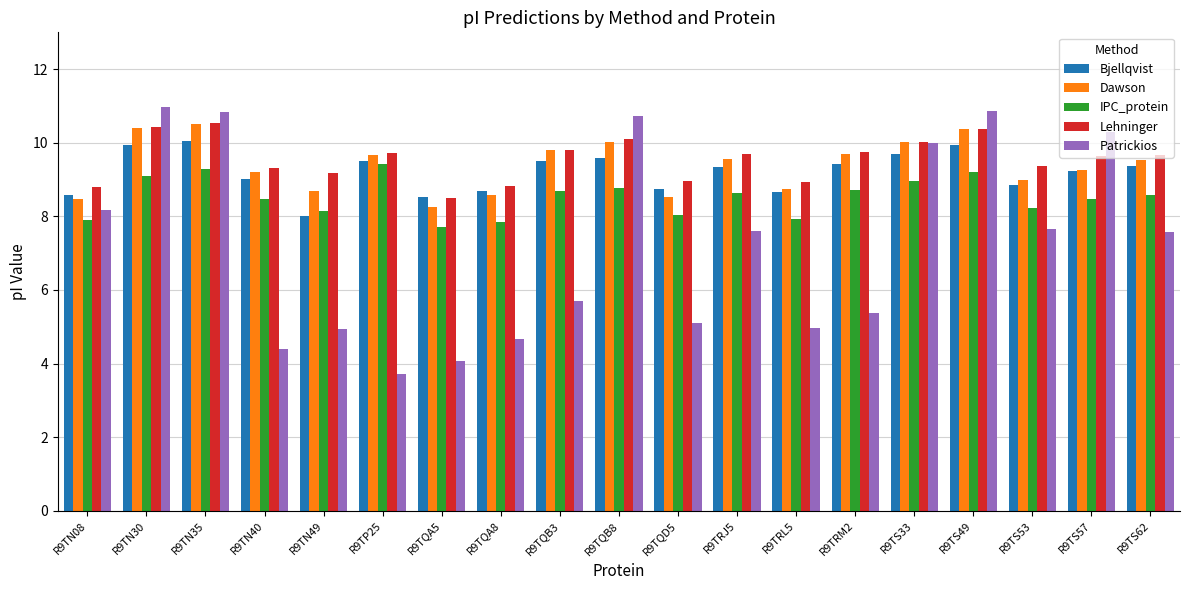

What is the difference between the Bjellqvist values at R9TN40 and R9TP25?

0.5